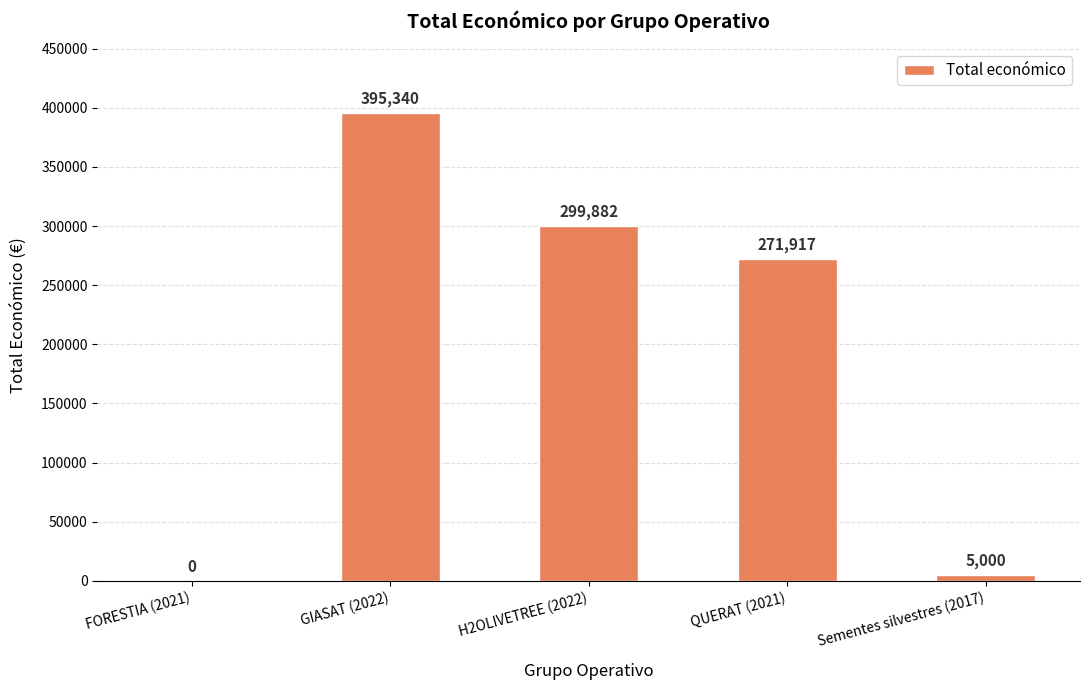

Between H2OLIVETREE (2022) and FORESTIA (2021), which is larger?

H2OLIVETREE (2022)